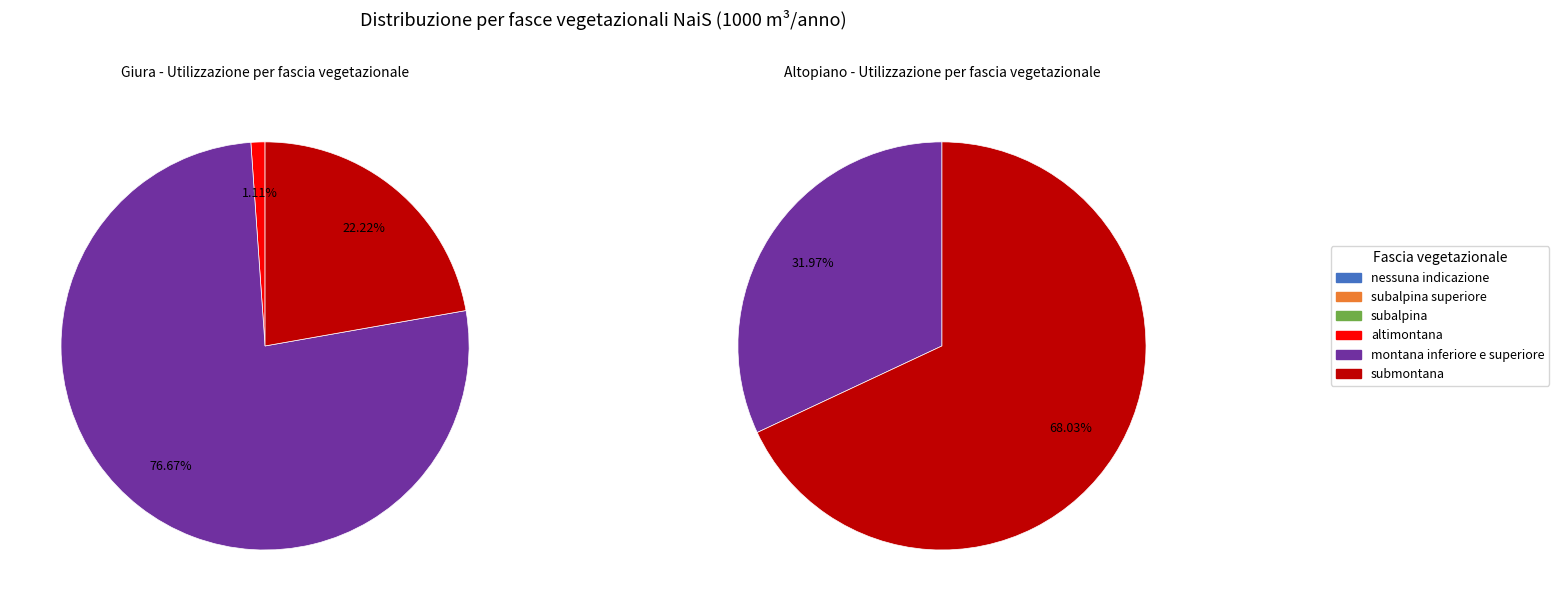

Is there any slice that represents more than half of the pie?

Yes